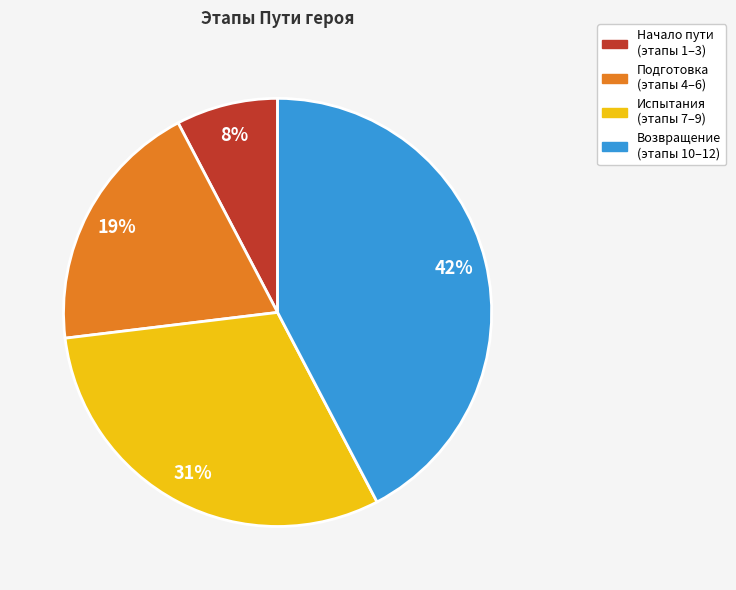

To the nearest percent, what is the average slice percentage?

25%